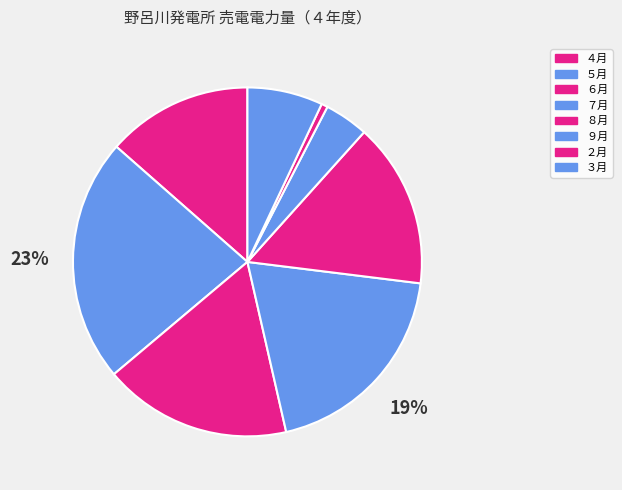

Is there a majority slice in this chart?

No